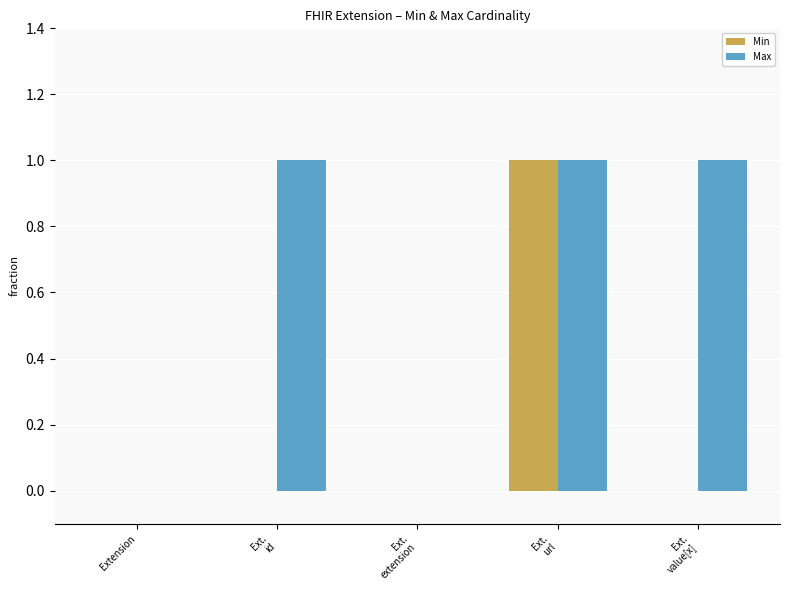

The Min series shows 0 at Extension. True or false?

True